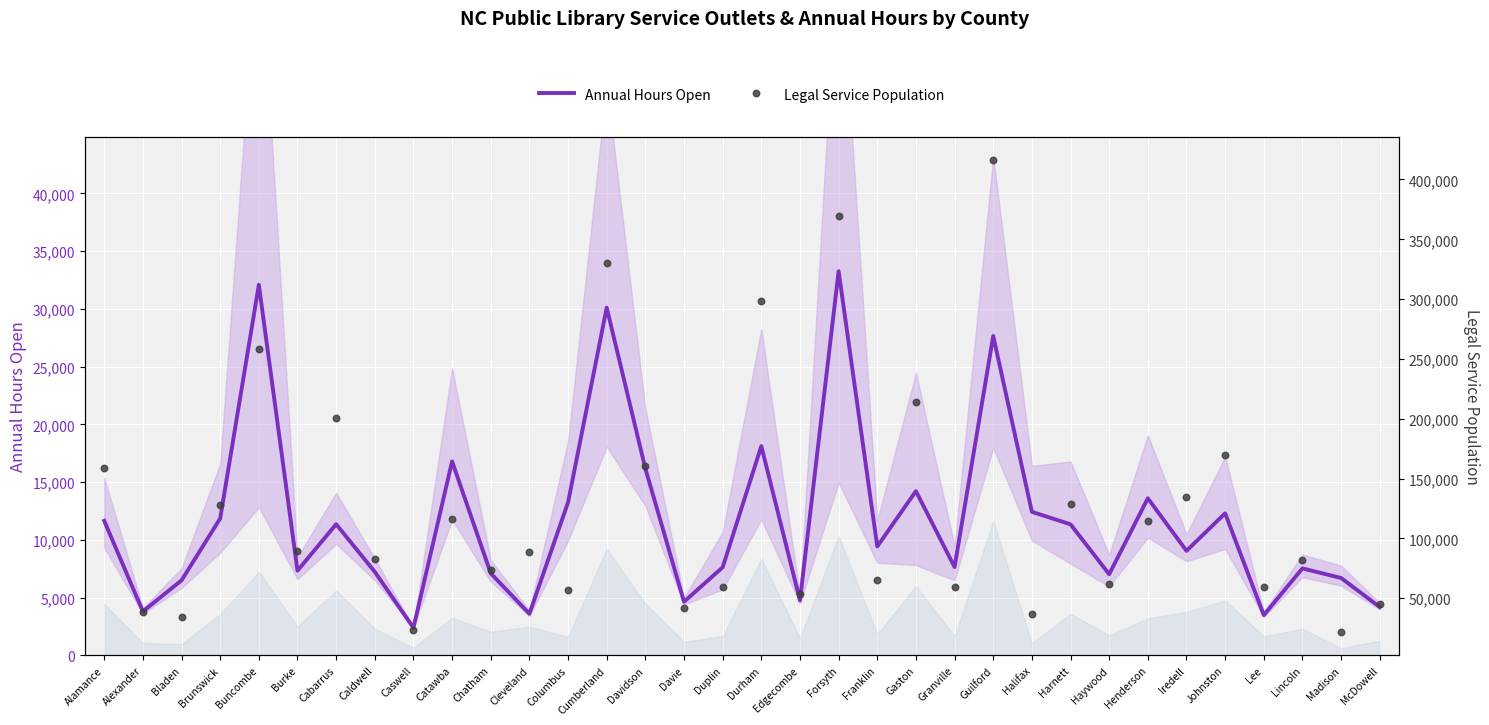

Which series reaches the minimum Y coordinate?

Annual Hours Open